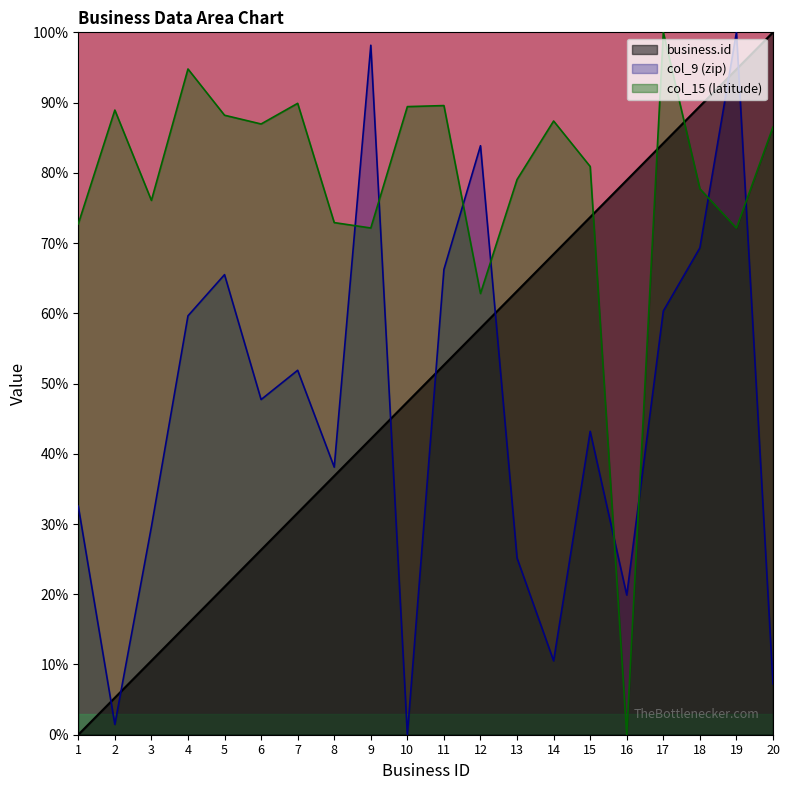

Which series has the widest spread of values?

business.id